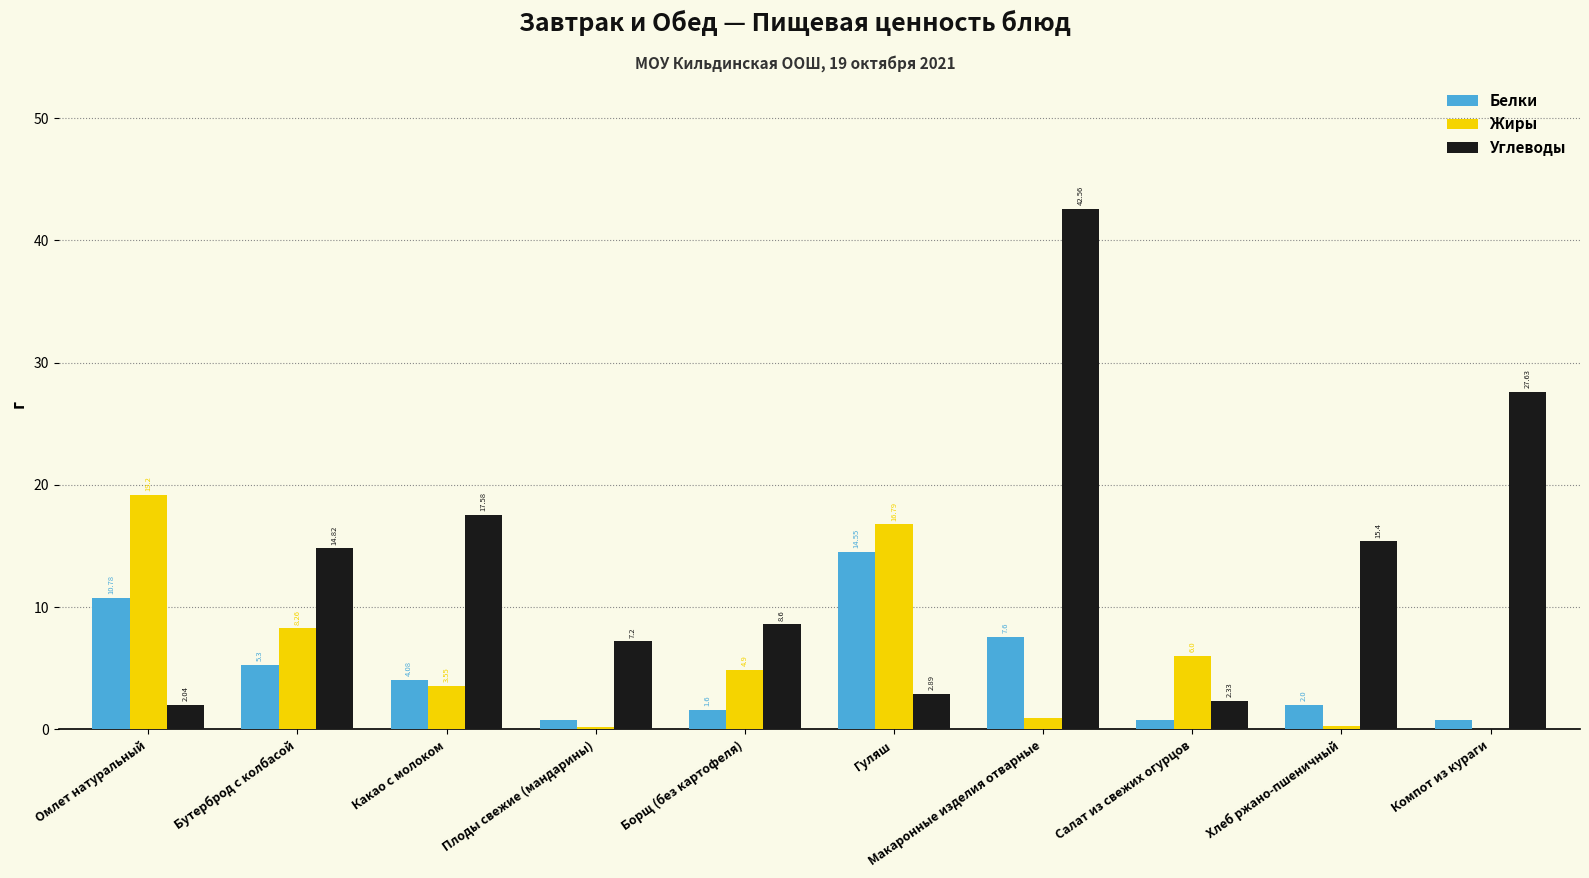

At which label is Углеводы closest to 22?

Какао с молоком